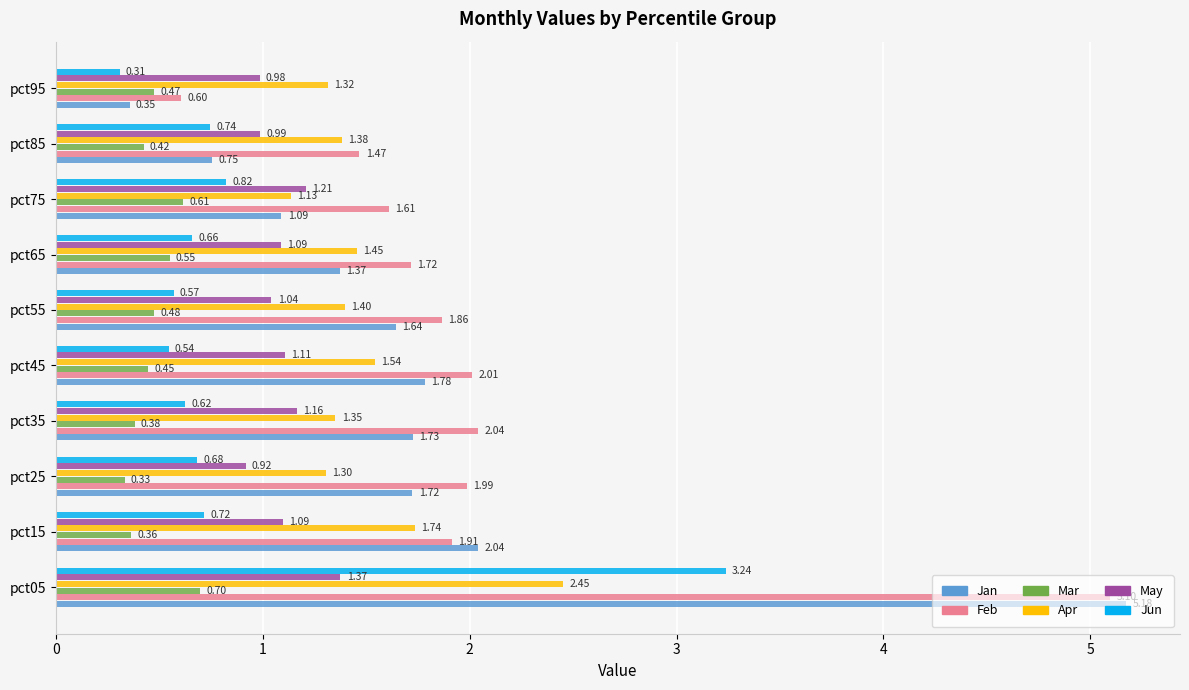

What is the difference between the second highest and second lowest values in the Jan series?

1.3